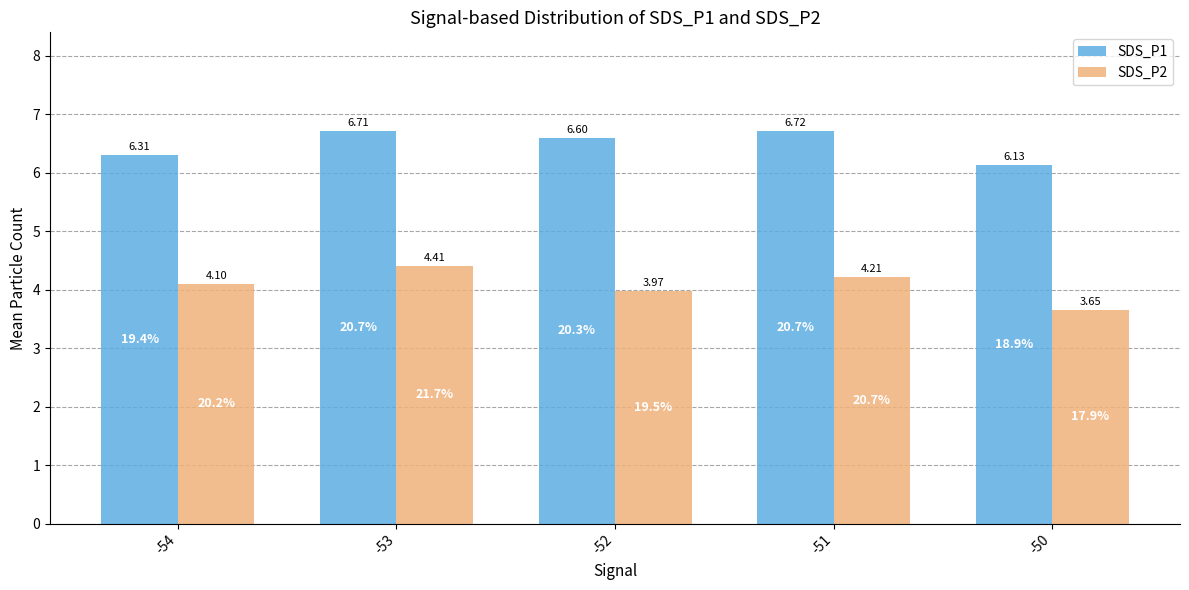

What is the value of the SDS_P1 bar at the 4th from the left?

6.7